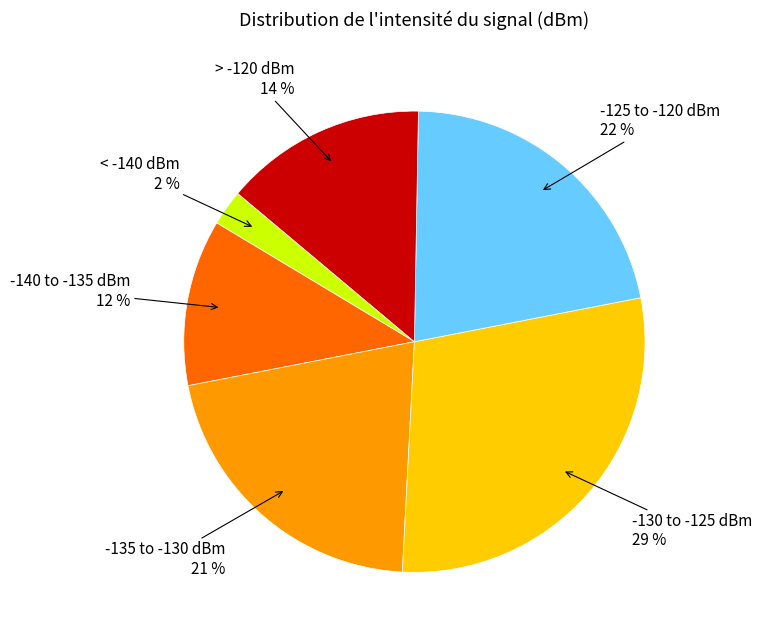

To the nearest percent, what is the average slice percentage?

17%